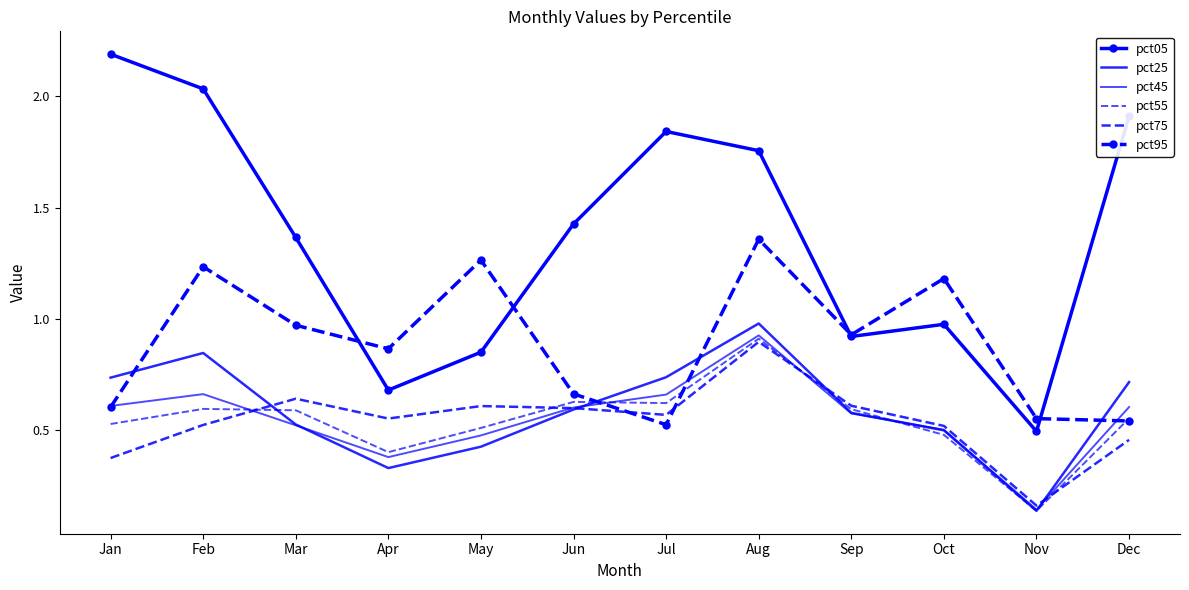

What is the difference between the maximum and minimum values in the pct05 series?

1.7